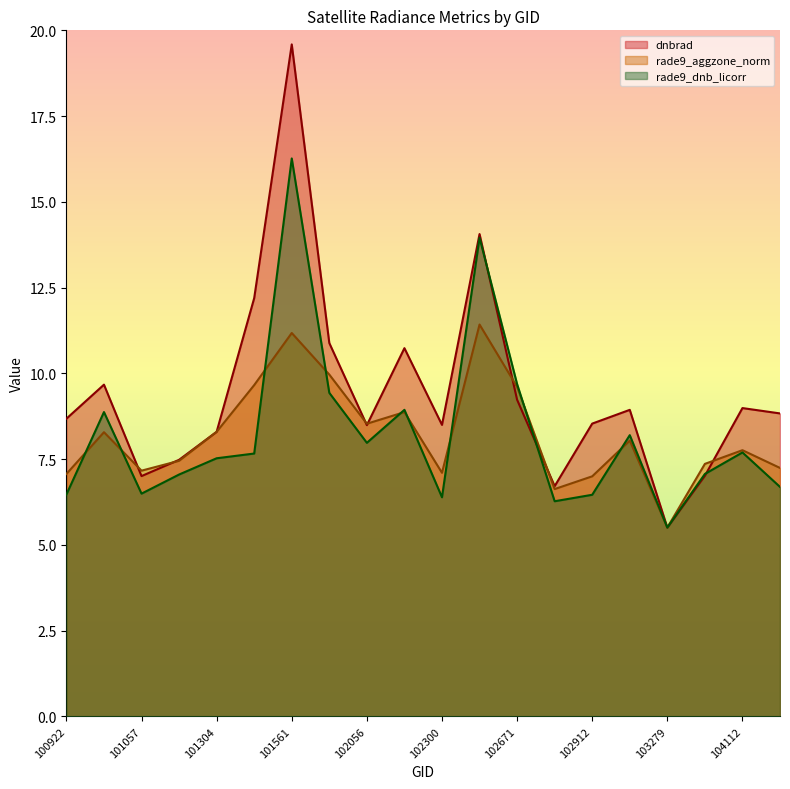

Rank the series by their maximum value, from highest to lowest.

dnbrad, rade9_dnb_licorr, rade9_aggzone_norm